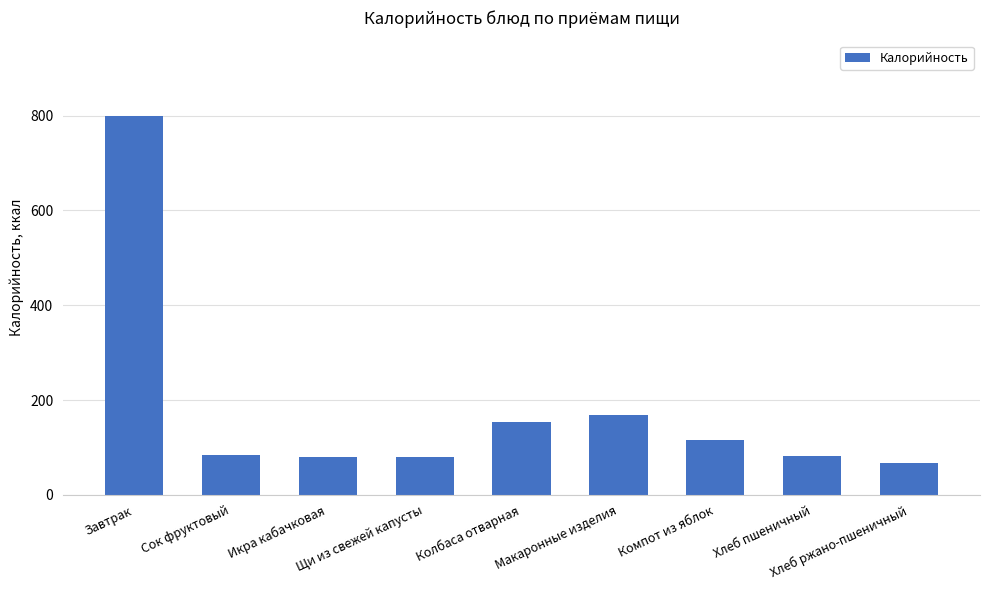

What is the average value?

181